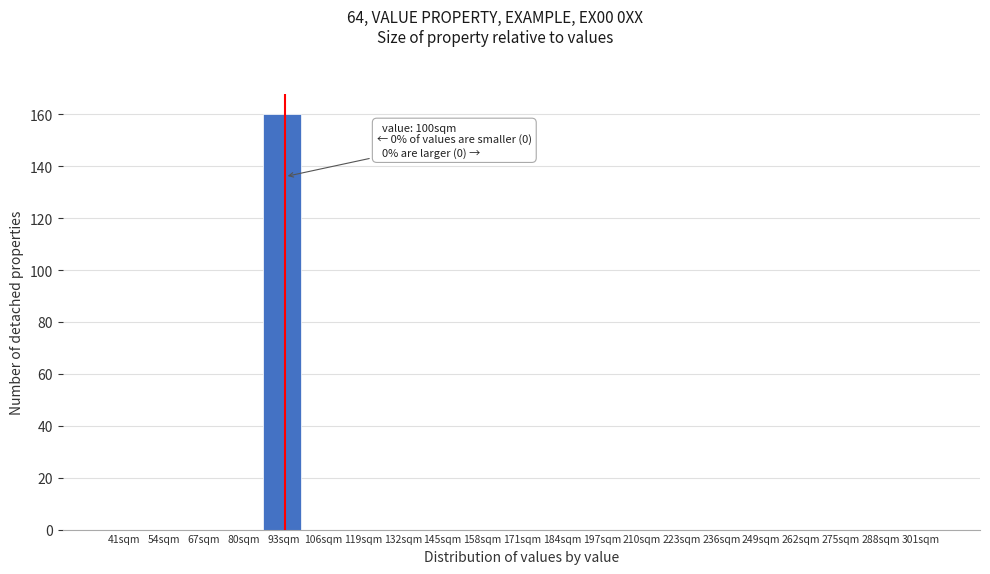

Reading right to left, extract all data points from this chart.

301sqm=0	288sqm=0	275sqm=0	262sqm=0	249sqm=0	236sqm=0	223sqm=0	210sqm=0	197sqm=0	184sqm=0	171sqm=0	158sqm=0	145sqm=0	132sqm=0	119sqm=0	106sqm=0	93sqm=160	80sqm=0	67sqm=0	54sqm=0	41sqm=0